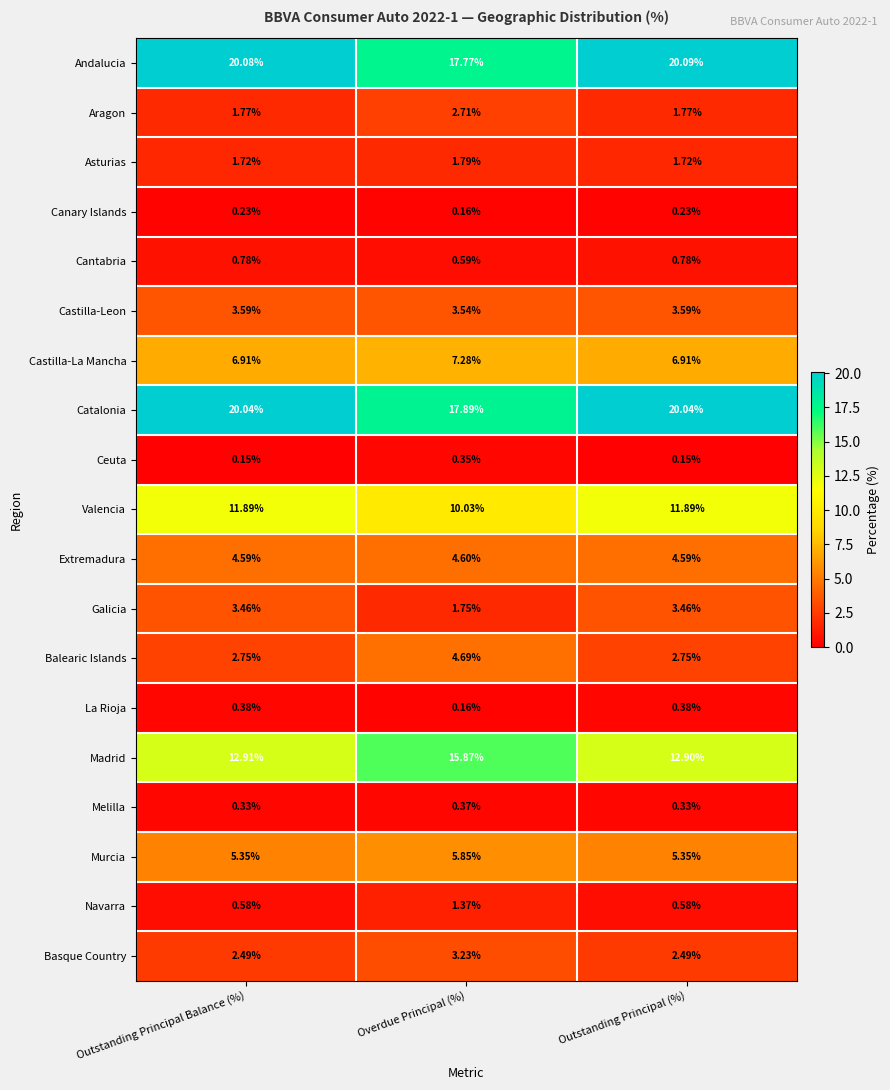

Is the value of Canary Islands at Outstanding Principal (%) greater than the value of Andalucia at Outstanding Principal Balance (%)?

No